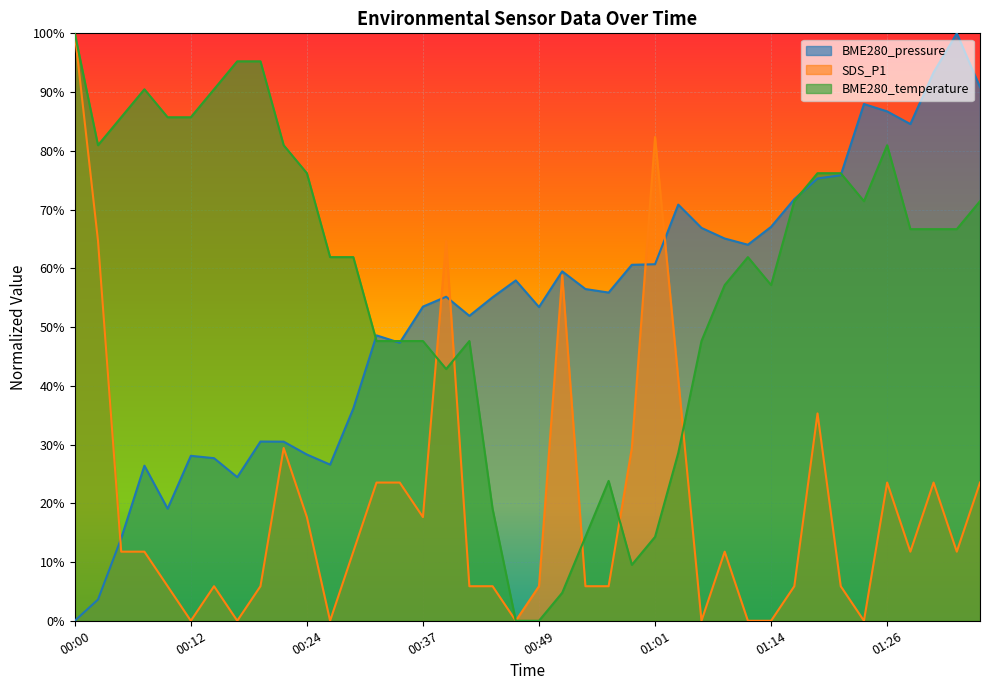

What is the difference between the maximum and minimum values in the SDS_P1 series?

1.0